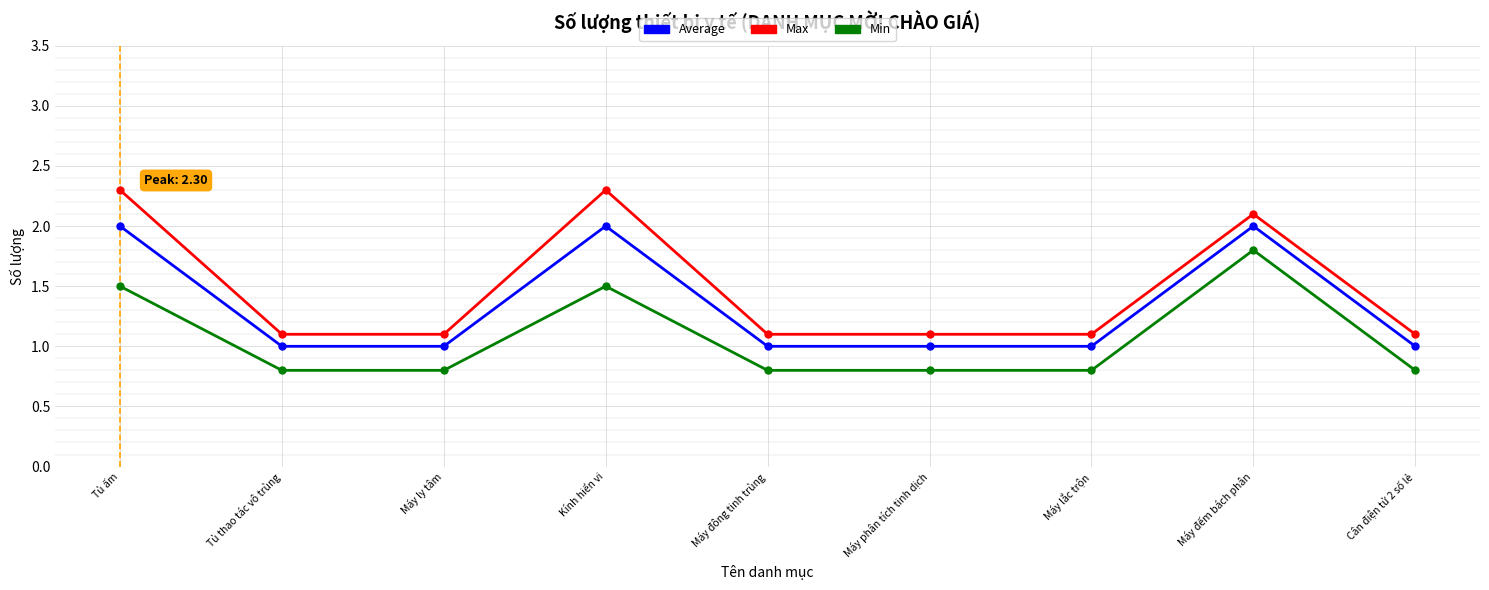

What is the total value across all series at Máy phân tích tinh dịch?

2.9